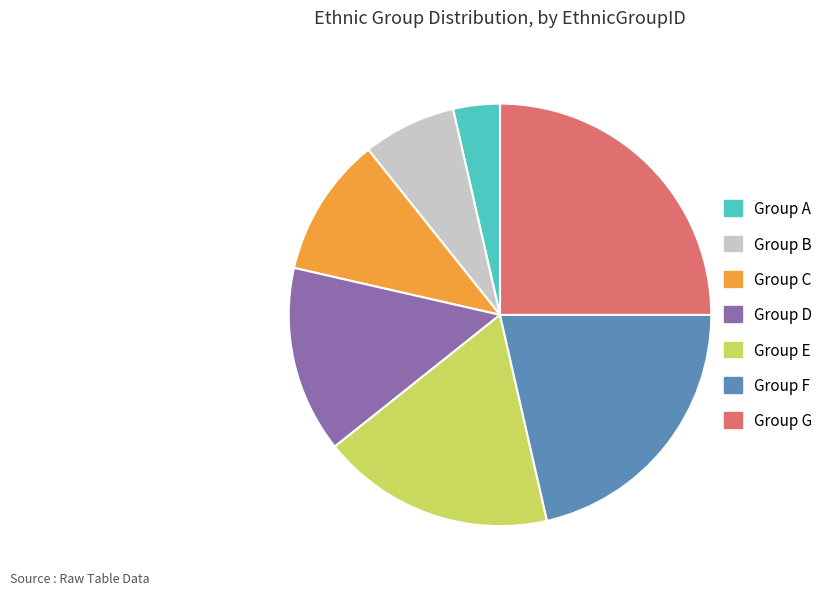

Is there any slice that represents more than half of the pie?

No